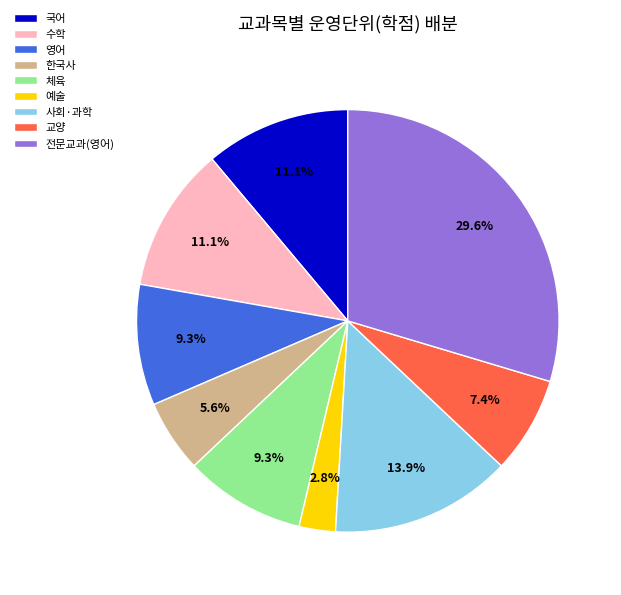

Which slice is the smallest?

예술